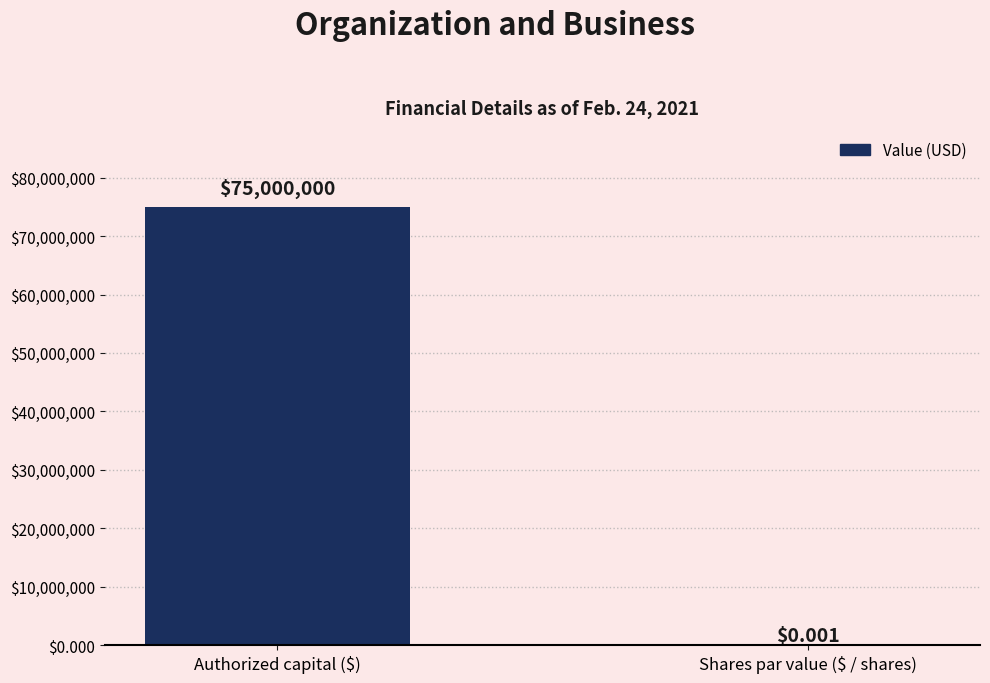

Is it true that the value at Authorized capital ($) is 104620894.1?

False